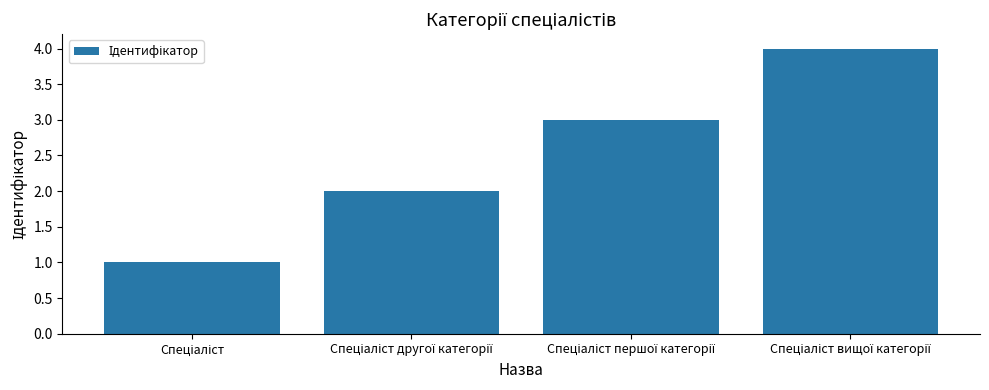

What is the difference between the maximum and minimum values?

3